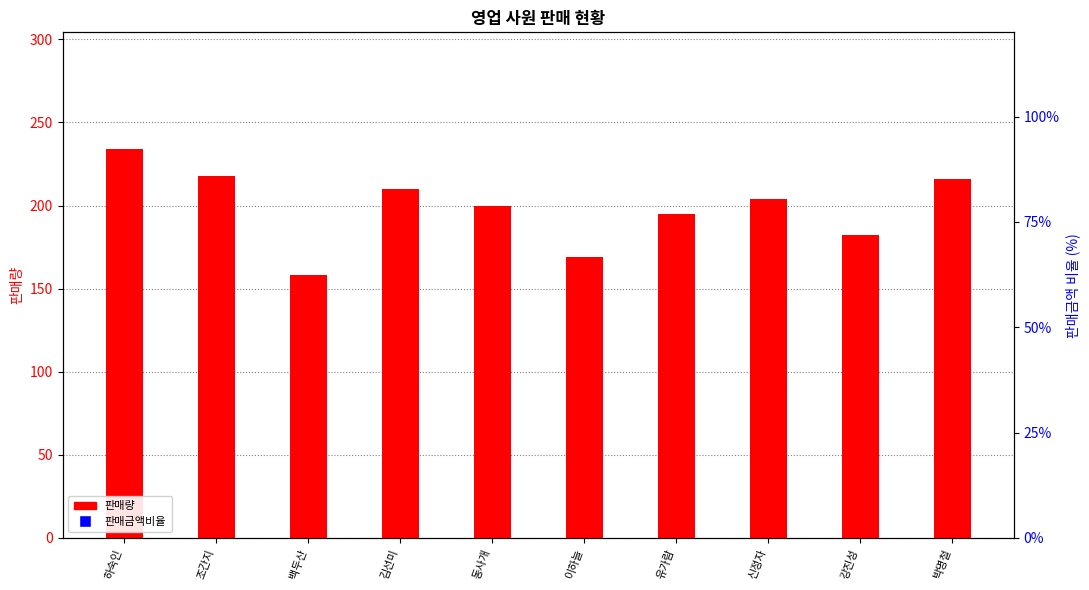

What are all the series names shown in the legend?

판매량, 판매금액비율